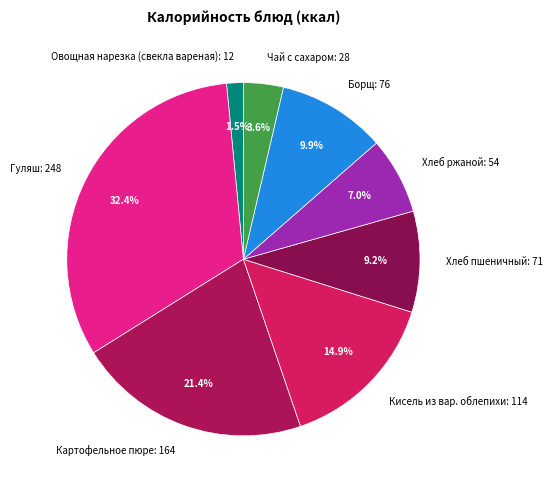

Does Гуляш account for over 50% of the chart?

No